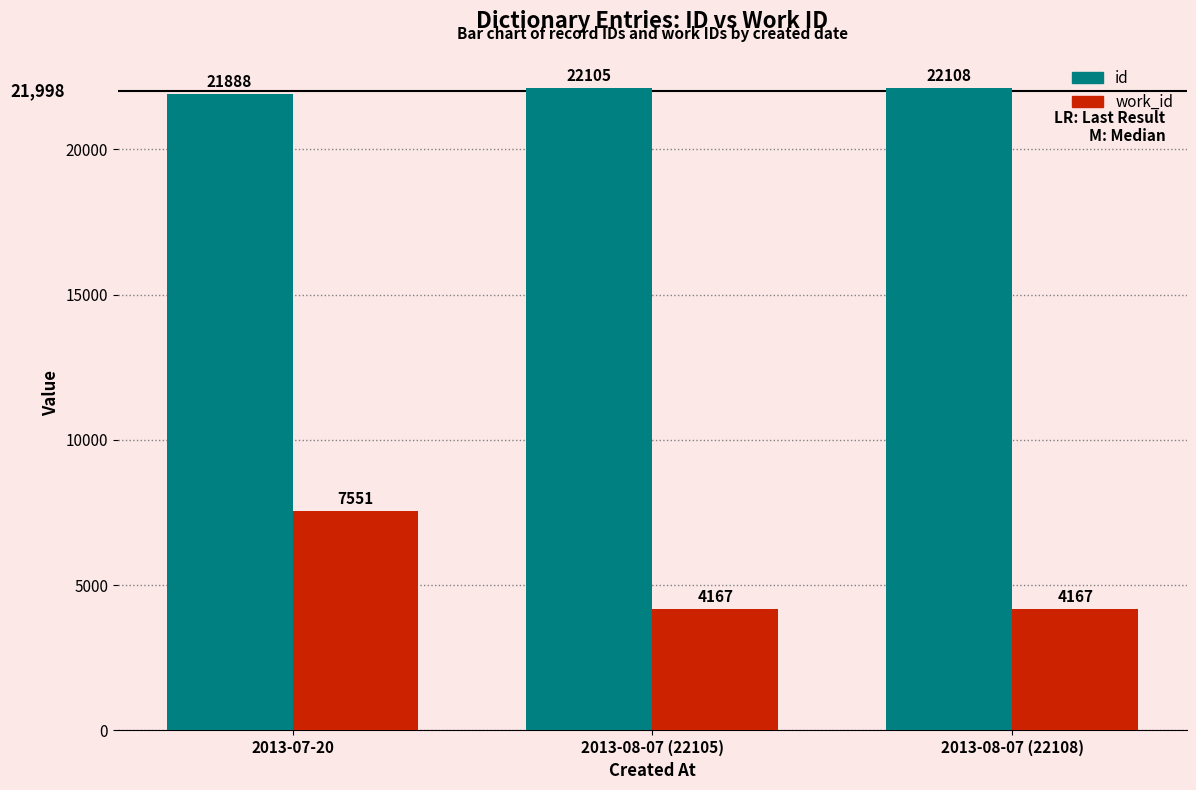

What is the maximum value shown in the chart?

22108